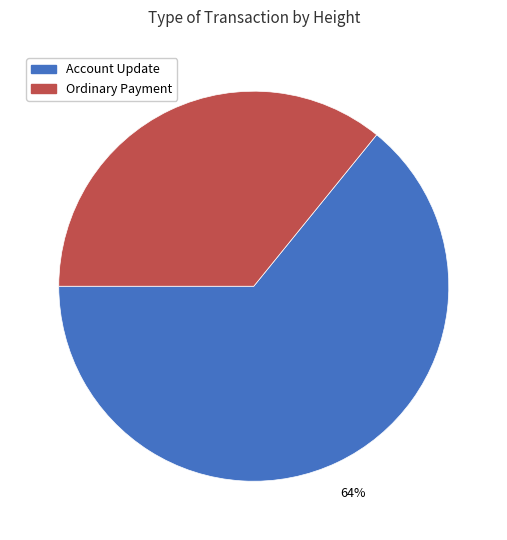

To the nearest percent, what is the average slice percentage?

50%